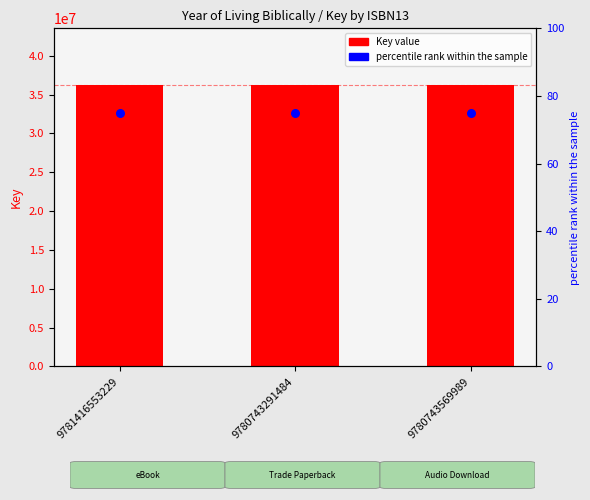

Which series has the largest Y range (max minus min)?

Key